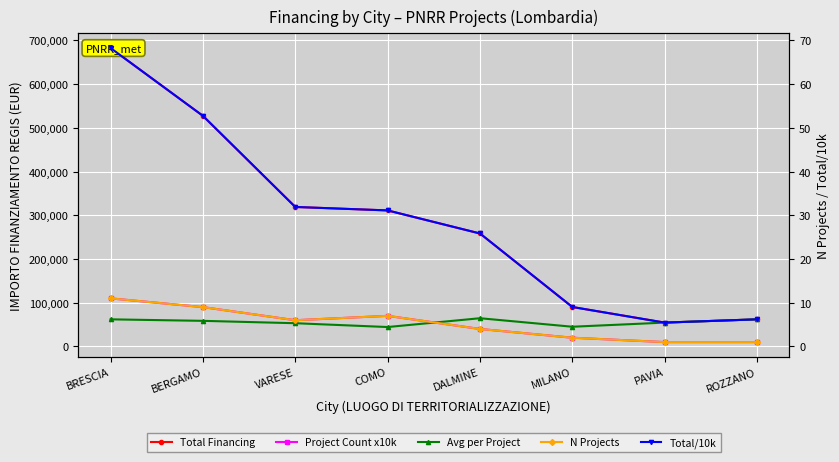

How many interior local valleys does the Total/10k series have?

1